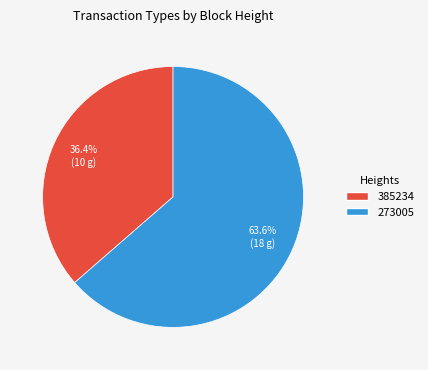

To the nearest percent, what percentage of the pie is 385234?

36%